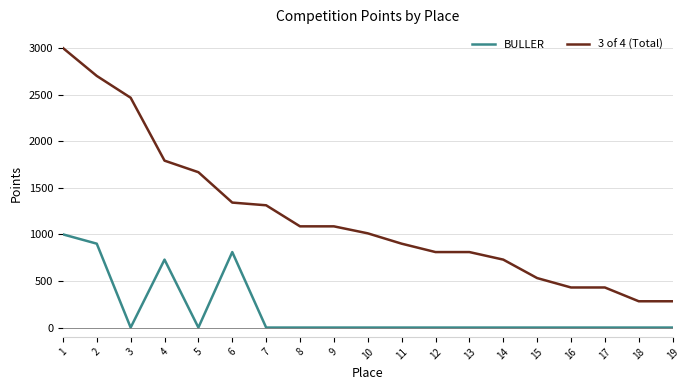

What is the highest value of the BULLER series?

1000